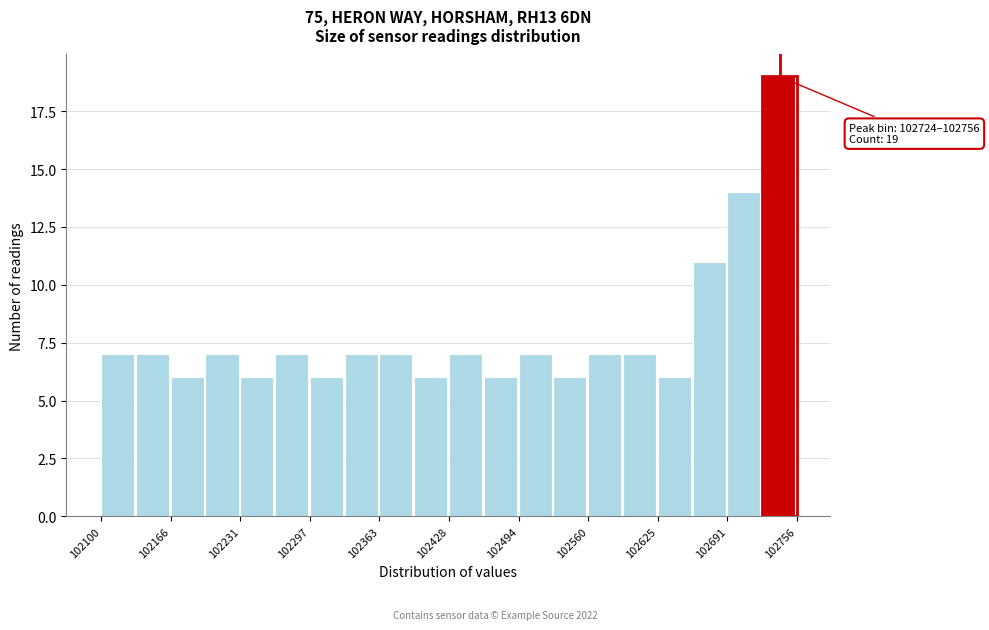

Read against the x-axis, roughly where is the centre of the tallest bar?

102740